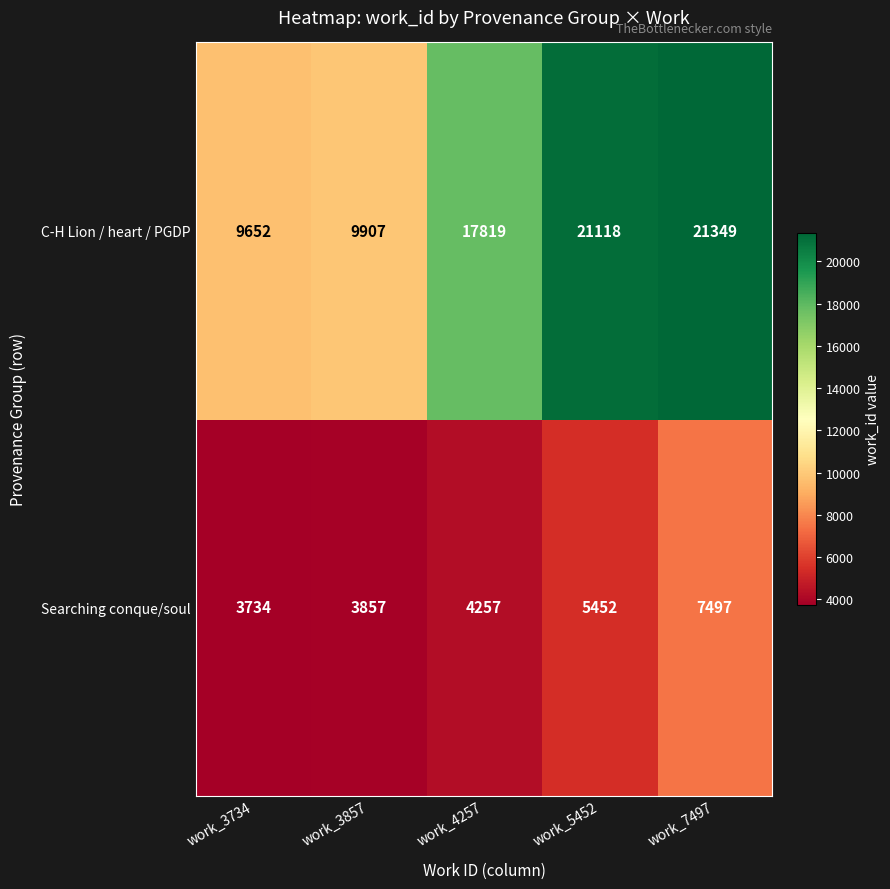

Reading right to left, transcribe all the data shown in this chart.

C-H Lion / heart / PGDP: 21349	21118	17819	9907	9652
Searching conque/soul: 7497	5452	4257	3857	3734